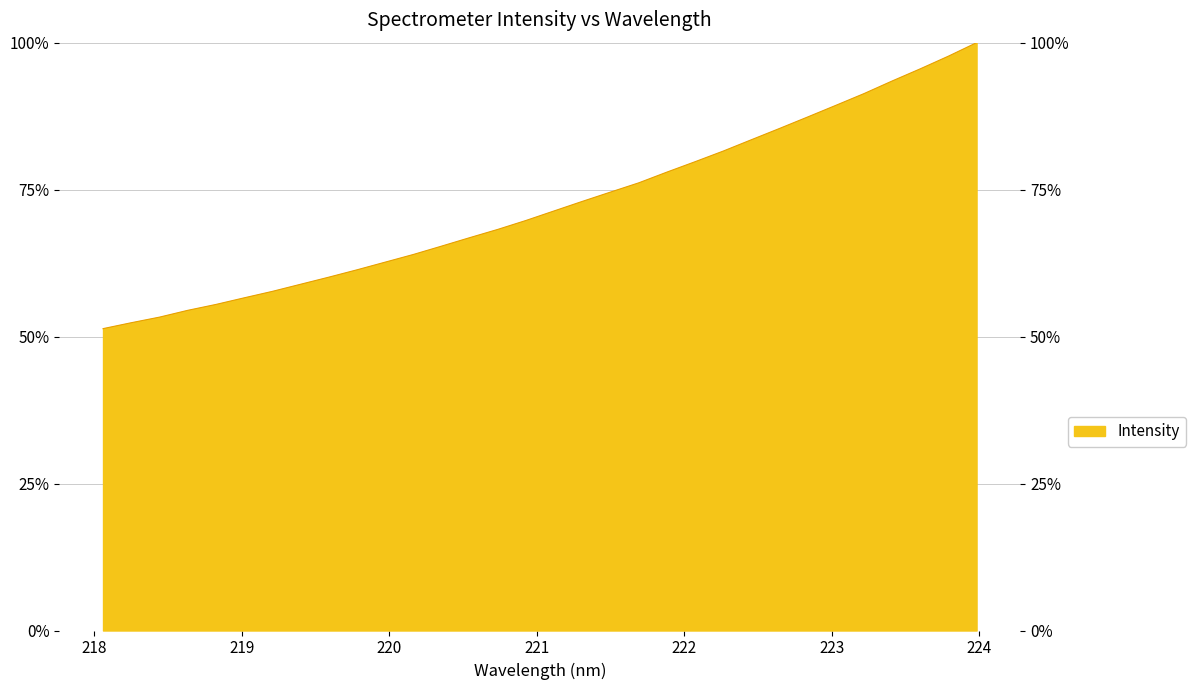

Between 221.1174 and 218.0596, which is larger?

221.1174